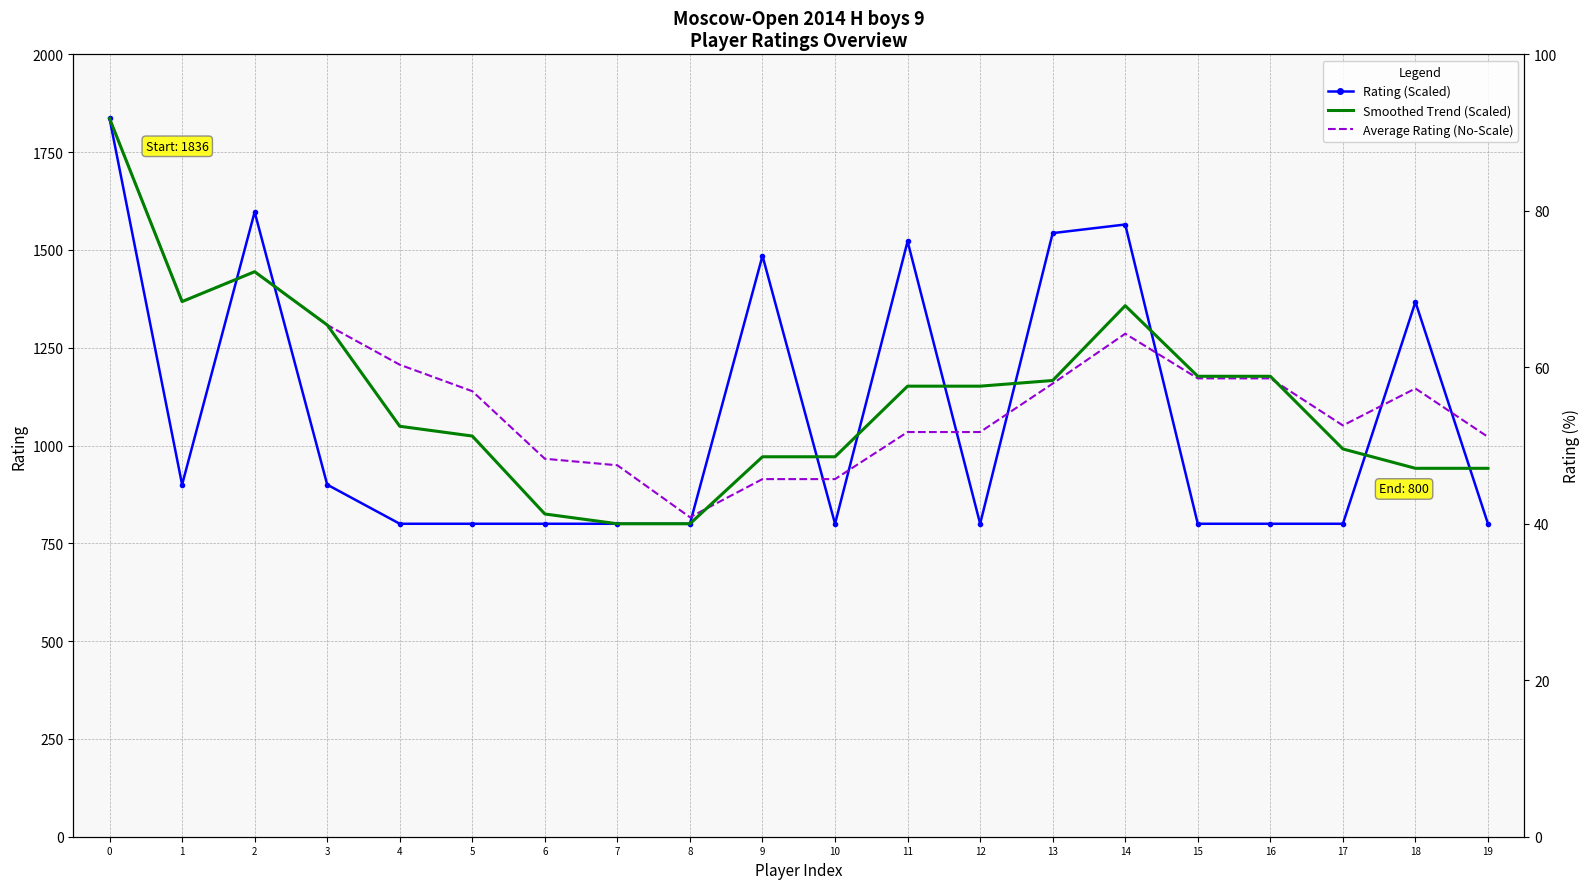

True or false: Average Rating (No-Scale) has more than 2 interior local peaks.

True